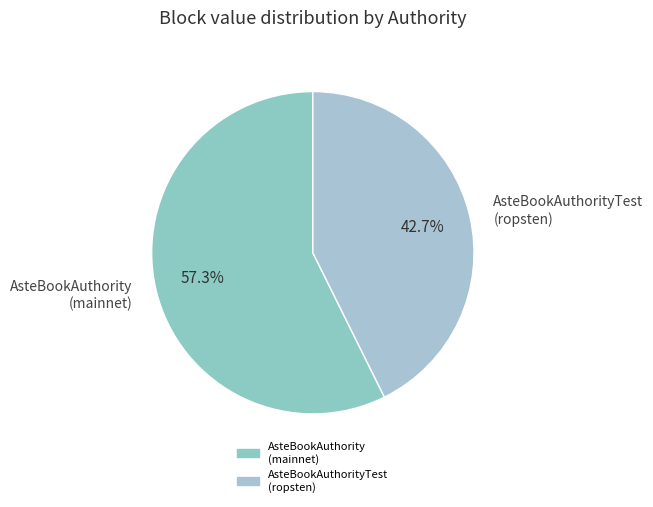

Rank the categories by value from lowest to highest.

AsteBookAuthorityTest (ropsten), AsteBookAuthority (mainnet)